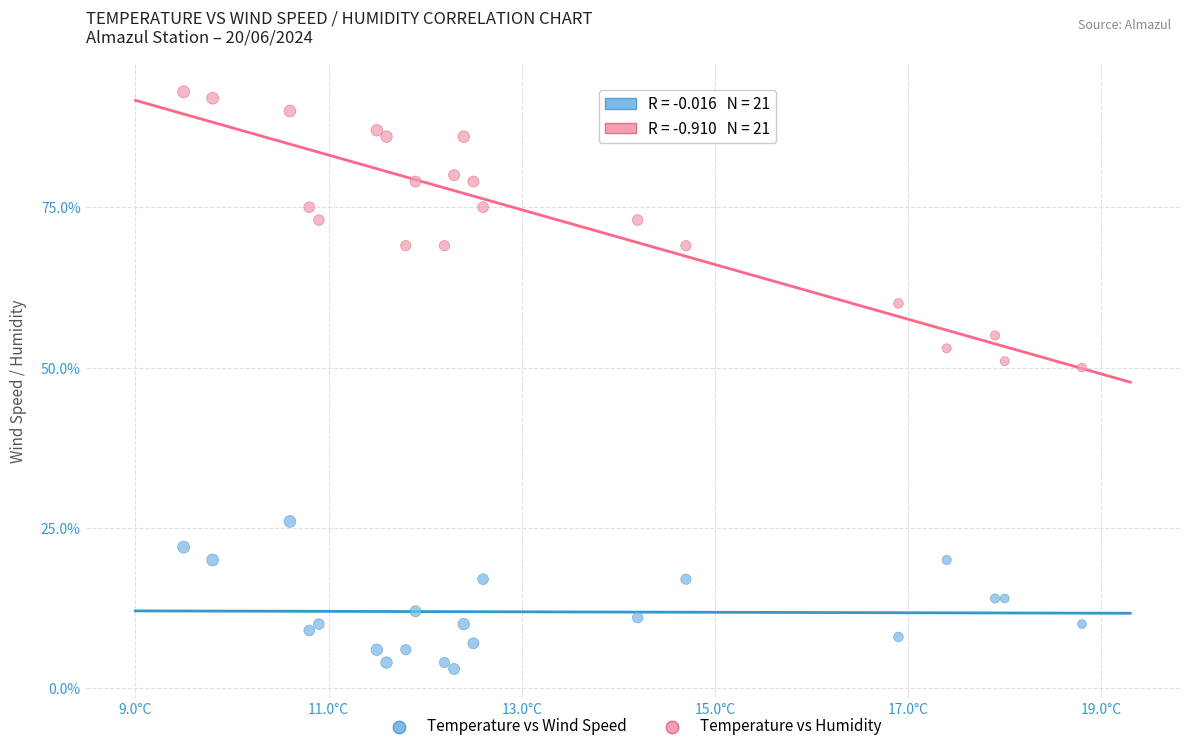

Which series reaches the maximum Y coordinate?

Temperature vs Humidity